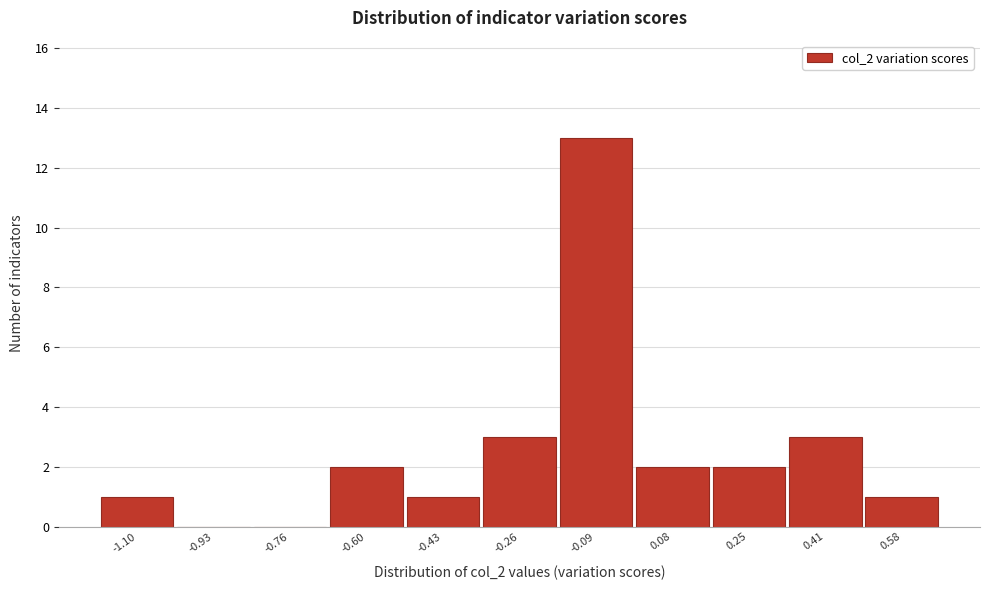

Reading left to right, transcribe all the data shown in this chart.

-1.10=1	-0.93=0	-0.76=0	-0.60=2	-0.43=1	-0.26=3	-0.09=13	0.08=2	0.25=2	0.41=3	0.58=1